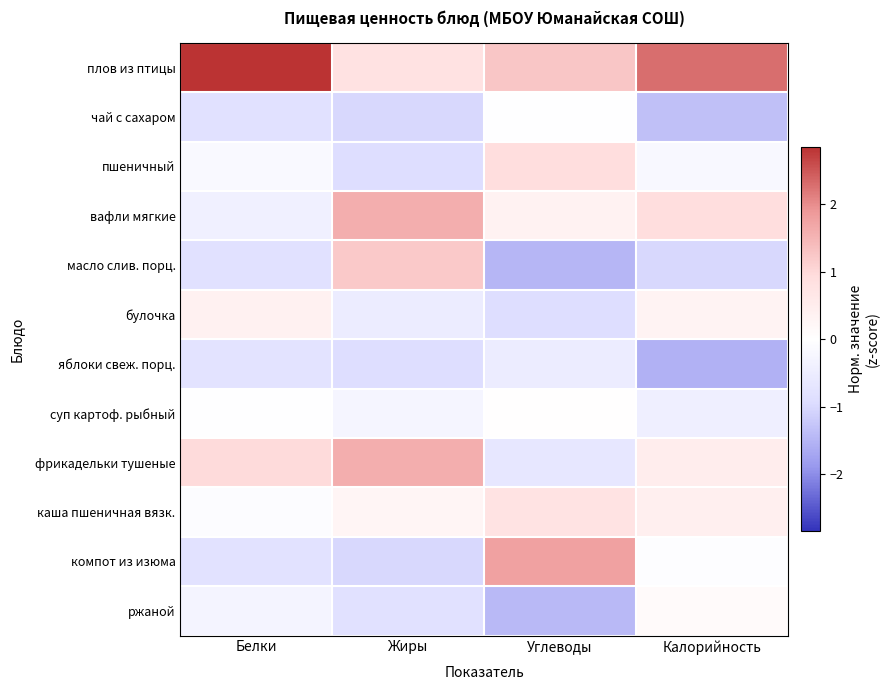

Which series has the largest total across all categories?

плов из птицы